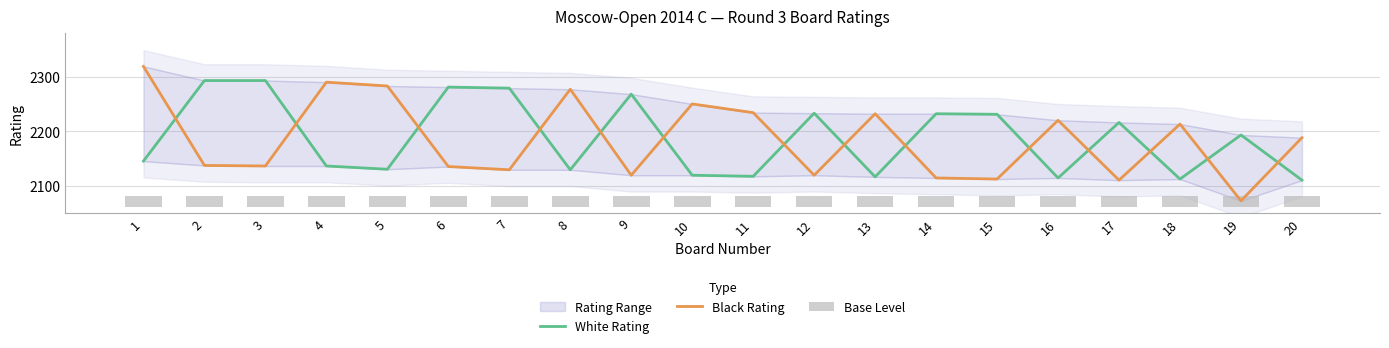

What is the total value across all series at 3?

4449